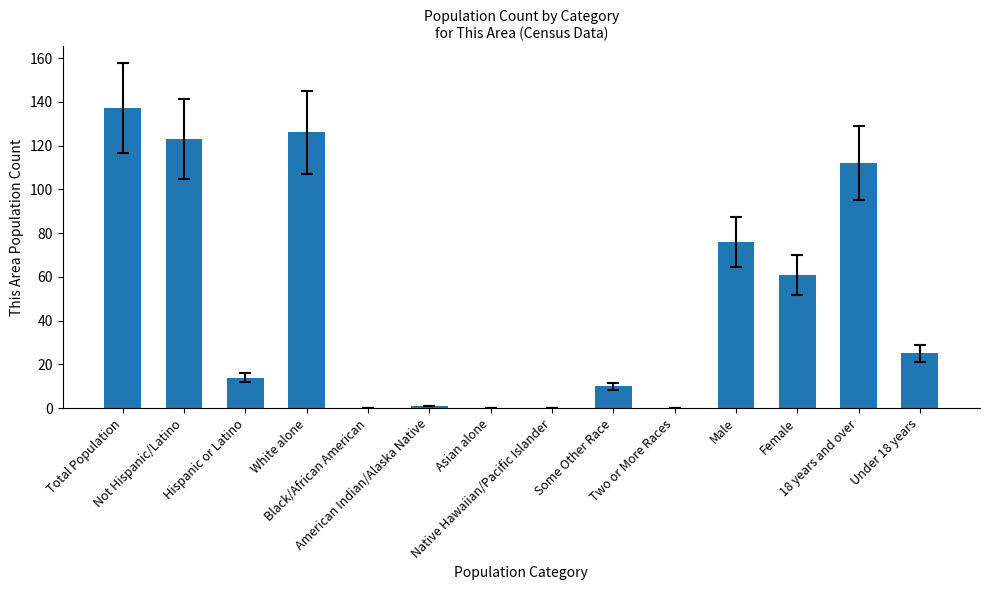

Does the chart contain stacked bars?

No